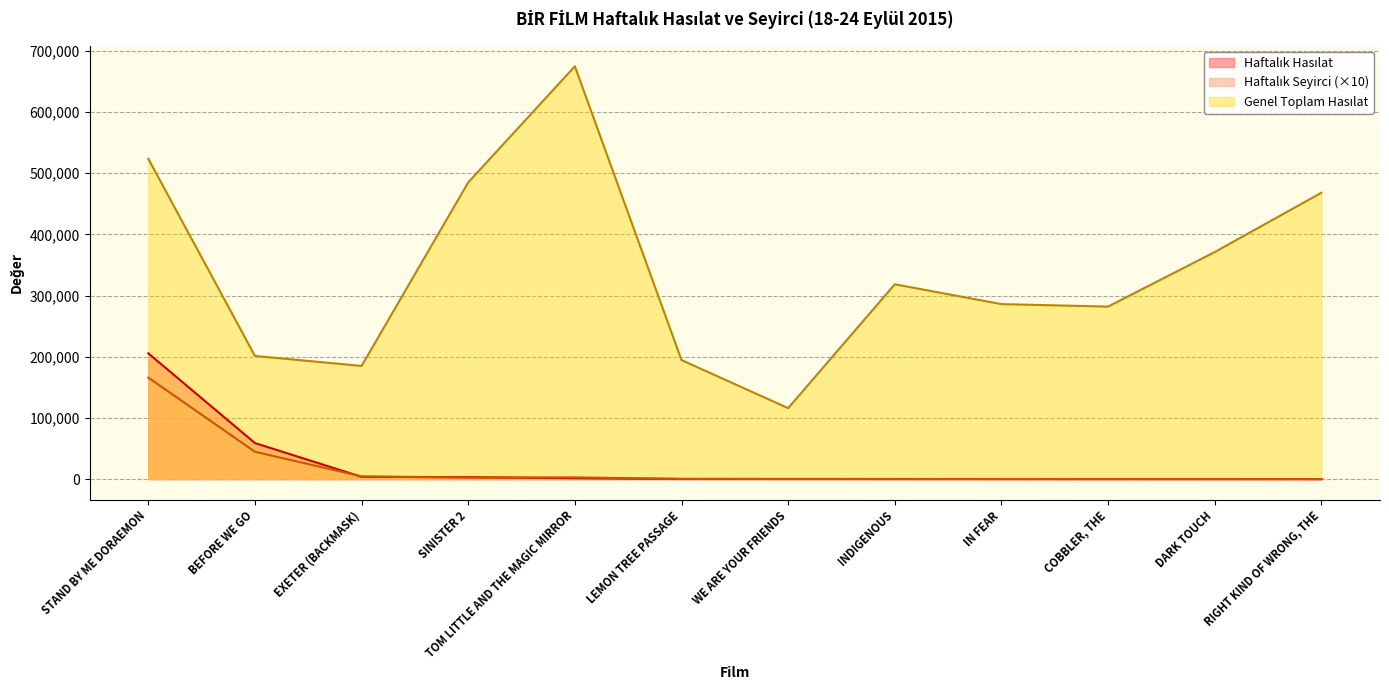

Where is Haftalık Hasılat nearest to the value 102802?

BEFORE WE GO